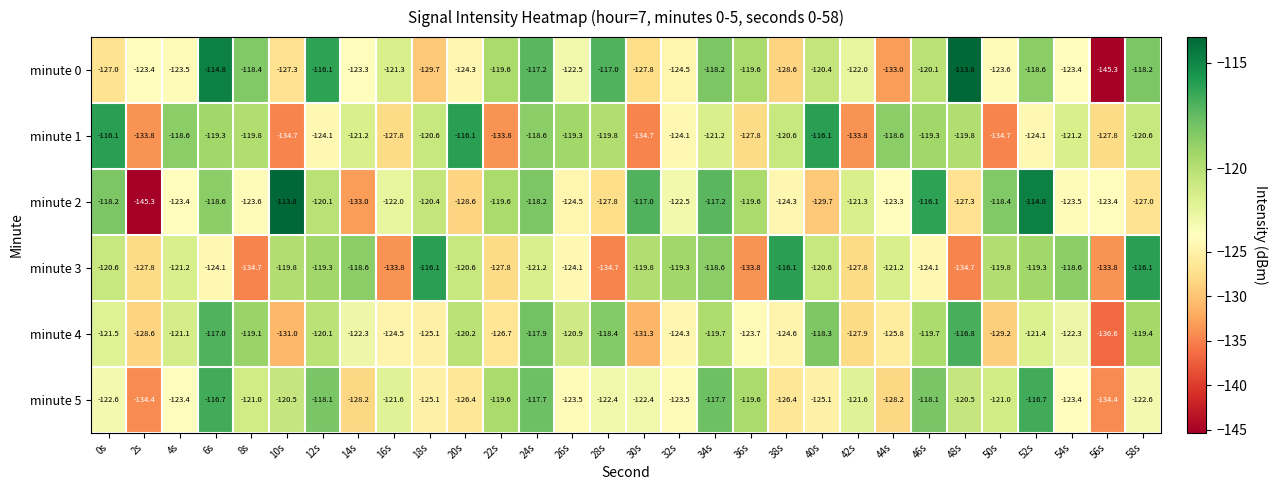

What is the total value across all series at 38s?

-740.6